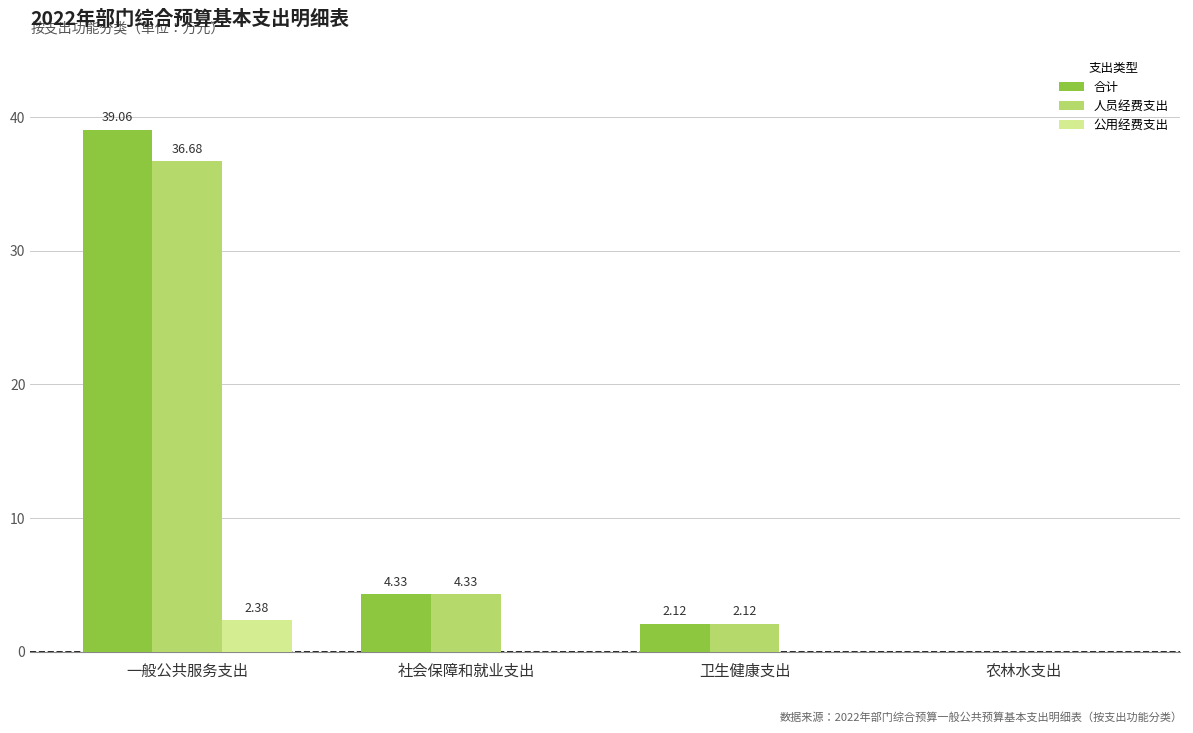

What is the sum of all 合计 values?

45.5